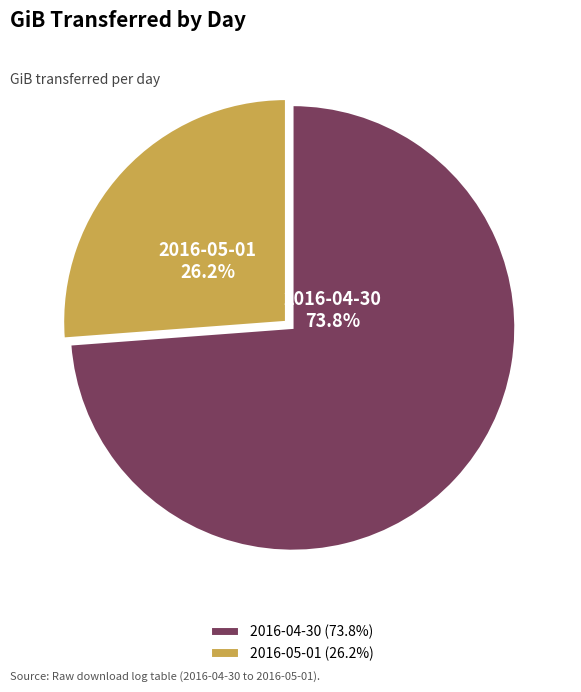

Approximately how many times larger is the value at 2016-05-01 compared to 2016-04-30?

0.4